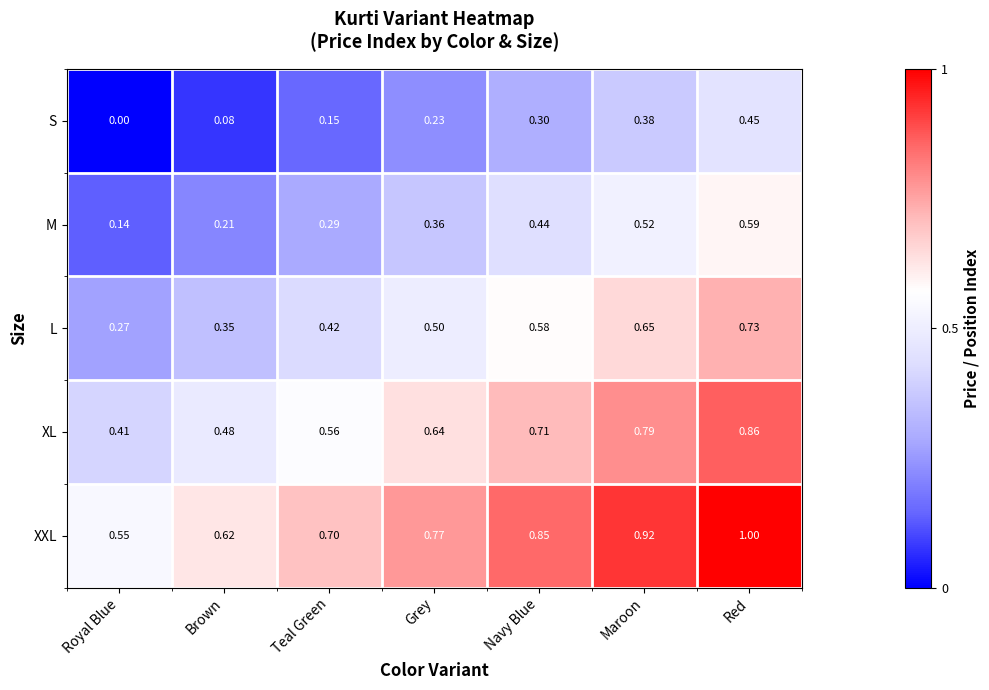

Count the number of categories in the chart.

7